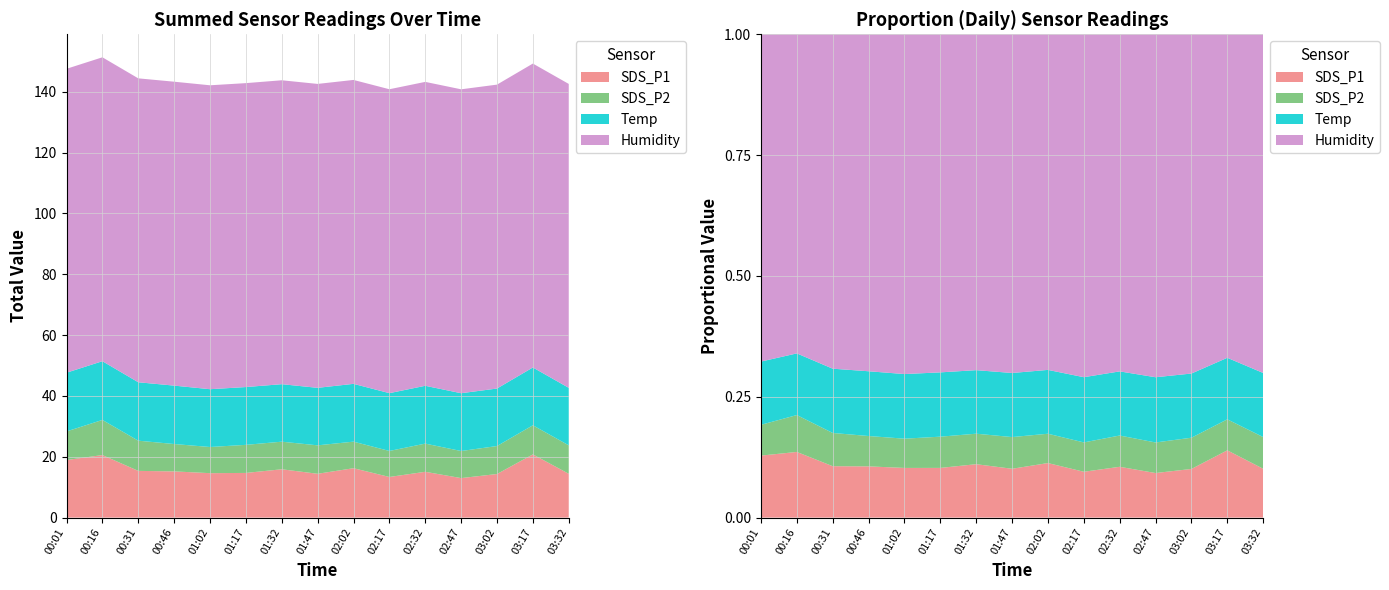

Reading left to right, extract all data points from this chart.

SDS_P1: 18.9	20.6	15.3	15.2	14.6	14.7	15.9	14.4	16.2	13.3	15.1	13.0	14.3	20.8	14.4
SDS_P2: 9.4	11.6	9.9	9.0	8.6	9.2	9.1	9.3	8.7	8.6	9.3	8.9	9.2	9.6	9.3
Temp: 19.3	19.3	19.2	19.2	19.0	19.0	18.9	18.9	19.0	19.0	19.0	19.0	18.9	19.0	18.9
Humidity: 99.9	99.9	99.9	99.9	99.9	99.9	99.9	99.9	99.9	99.9	99.9	99.9	99.9	99.9	99.9